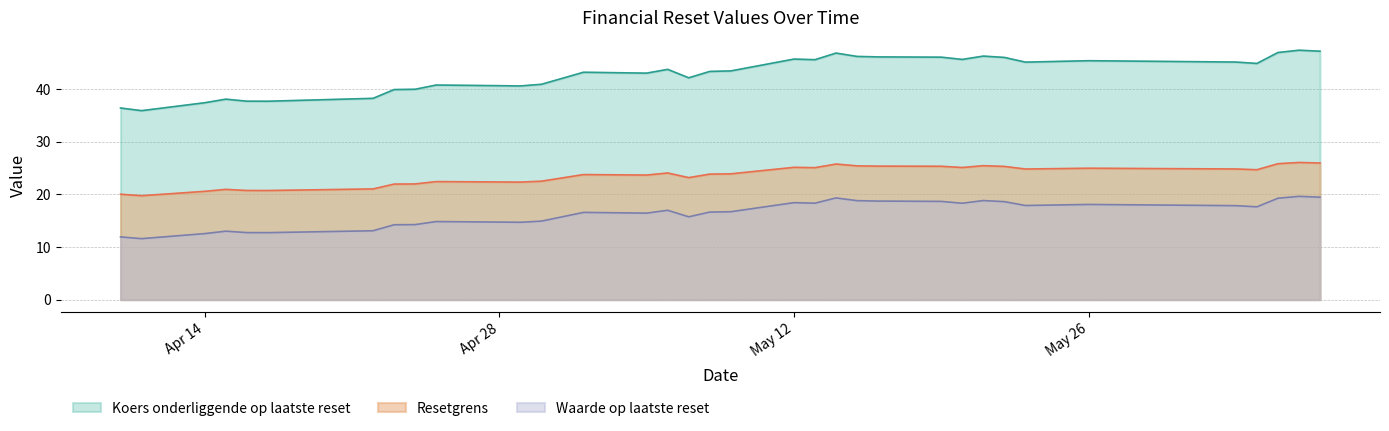

How many lines are shown in the chart?

3